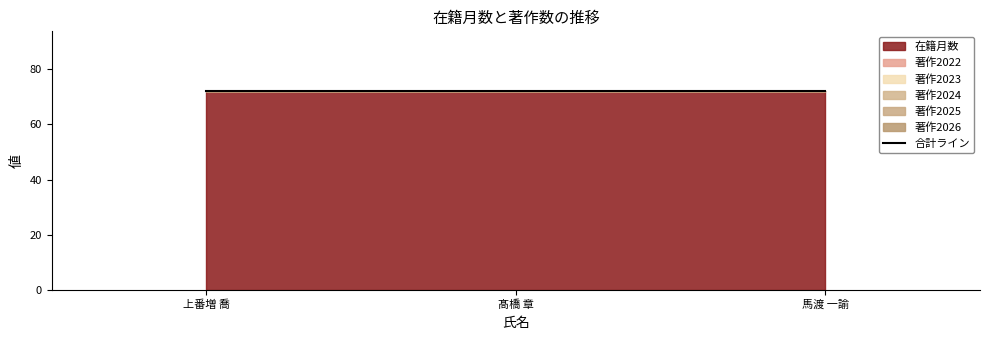

Which category has the highest value across all series?

上番増 喬